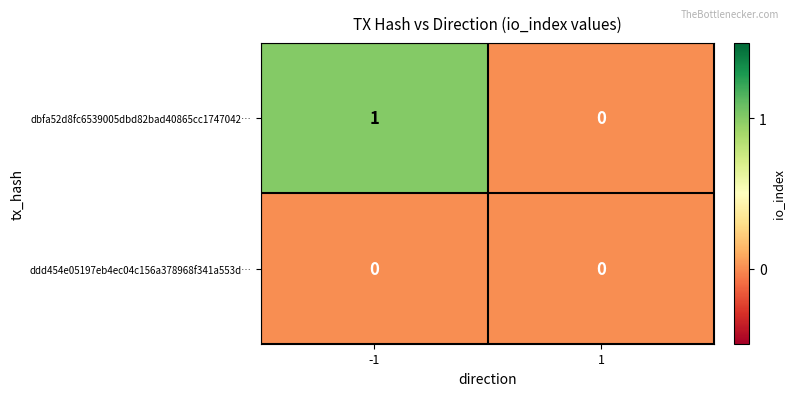

Rank the series by their average value, from highest to lowest.

dbfa52d8fc6539005dbd82bad40865cc1747042…, ddd454e05197eb4ec04c156a378968f341a553d…